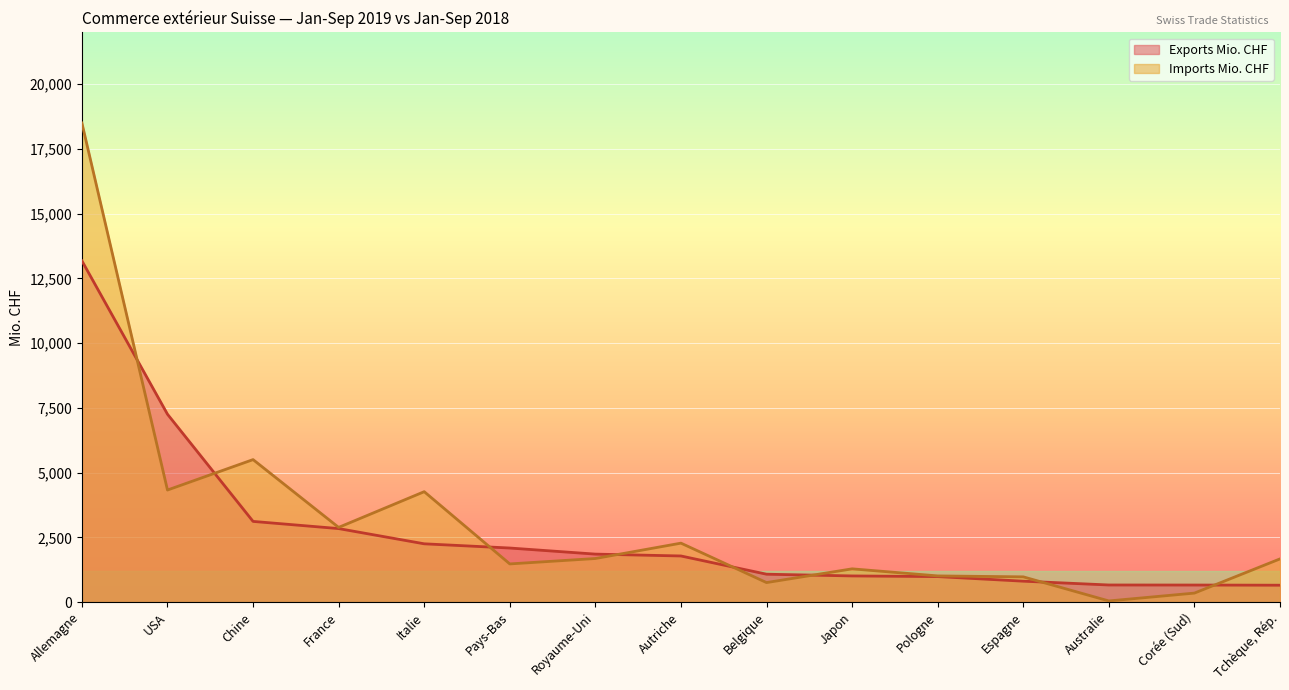

List the series in order of their peak value, highest first.

Imports Mio. CHF, Exports Mio. CHF